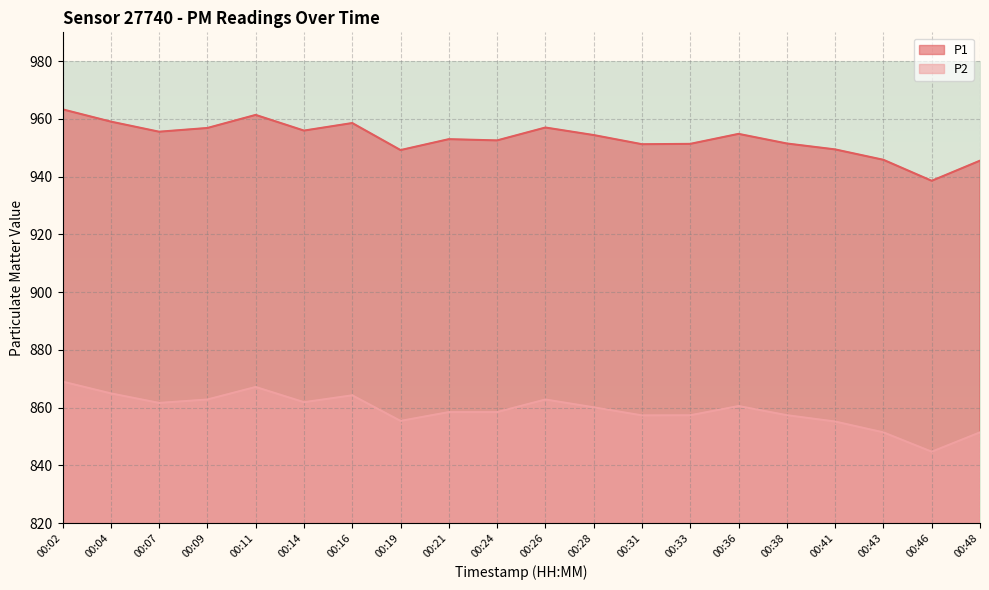

Which series has the largest total across all categories?

P1